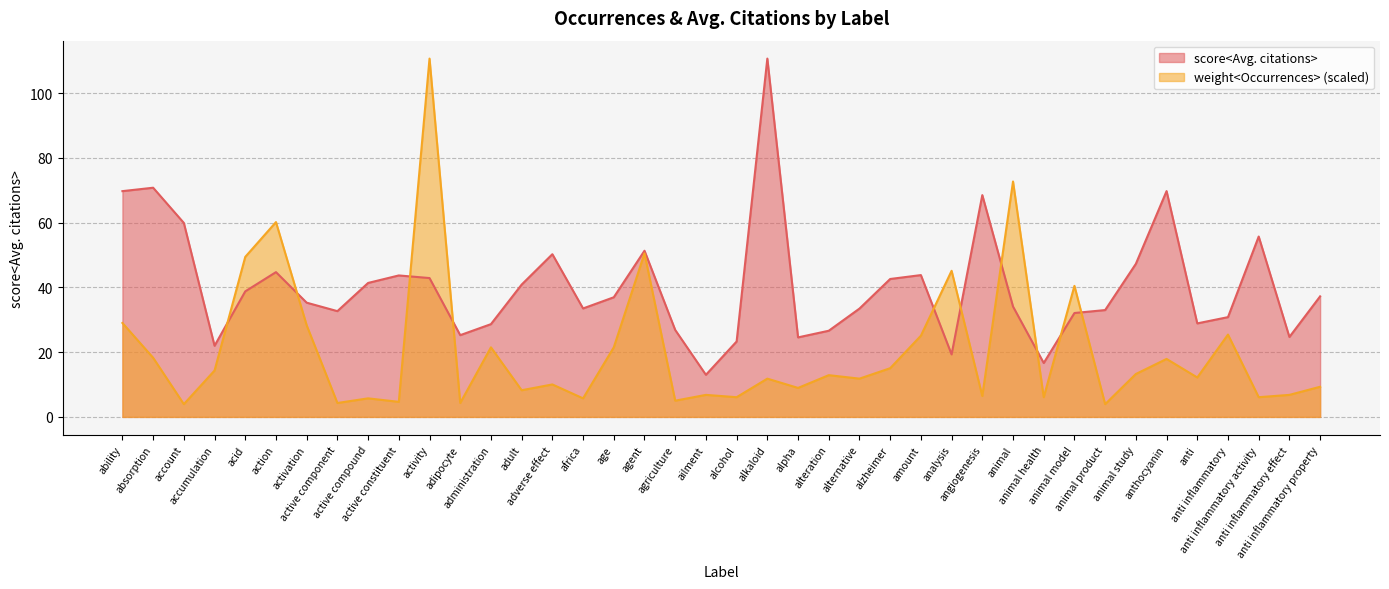

At which category does score<Avg. citations> reach its first local valley?

accumulation